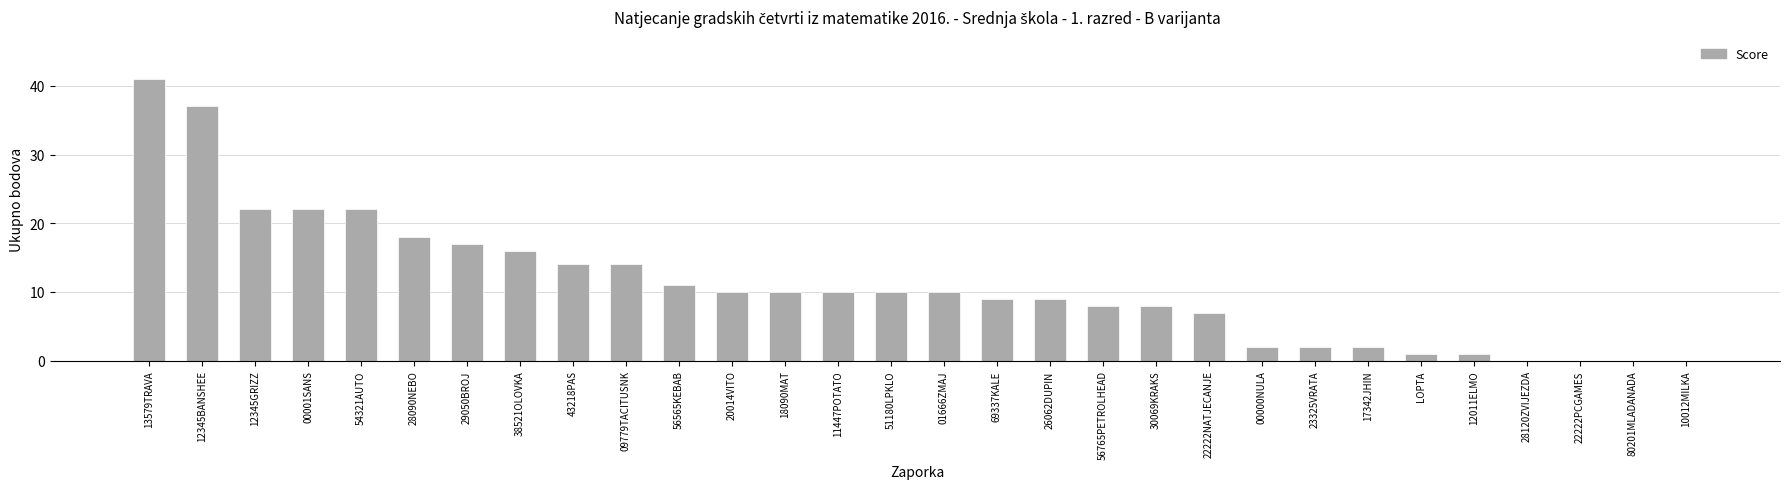

What is the maximum value shown in the chart?

41